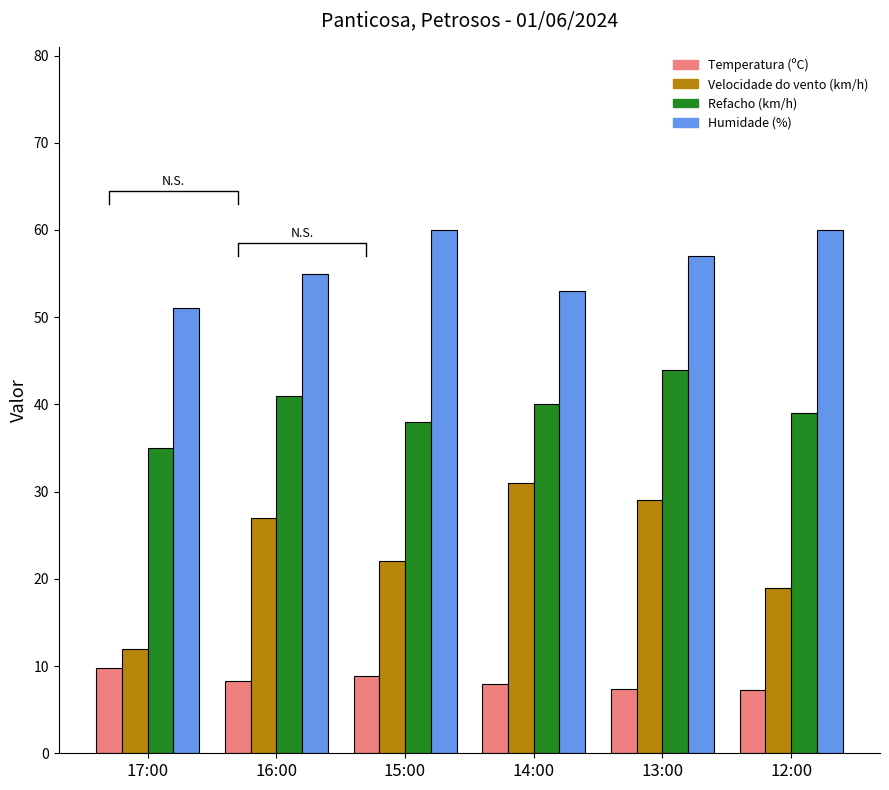

Which category has the highest value across all series?

15:00